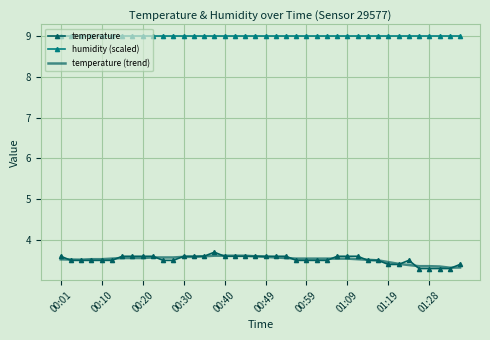

True or false: temperature (trend) and humidity (scaled) intersect in this chart.

False